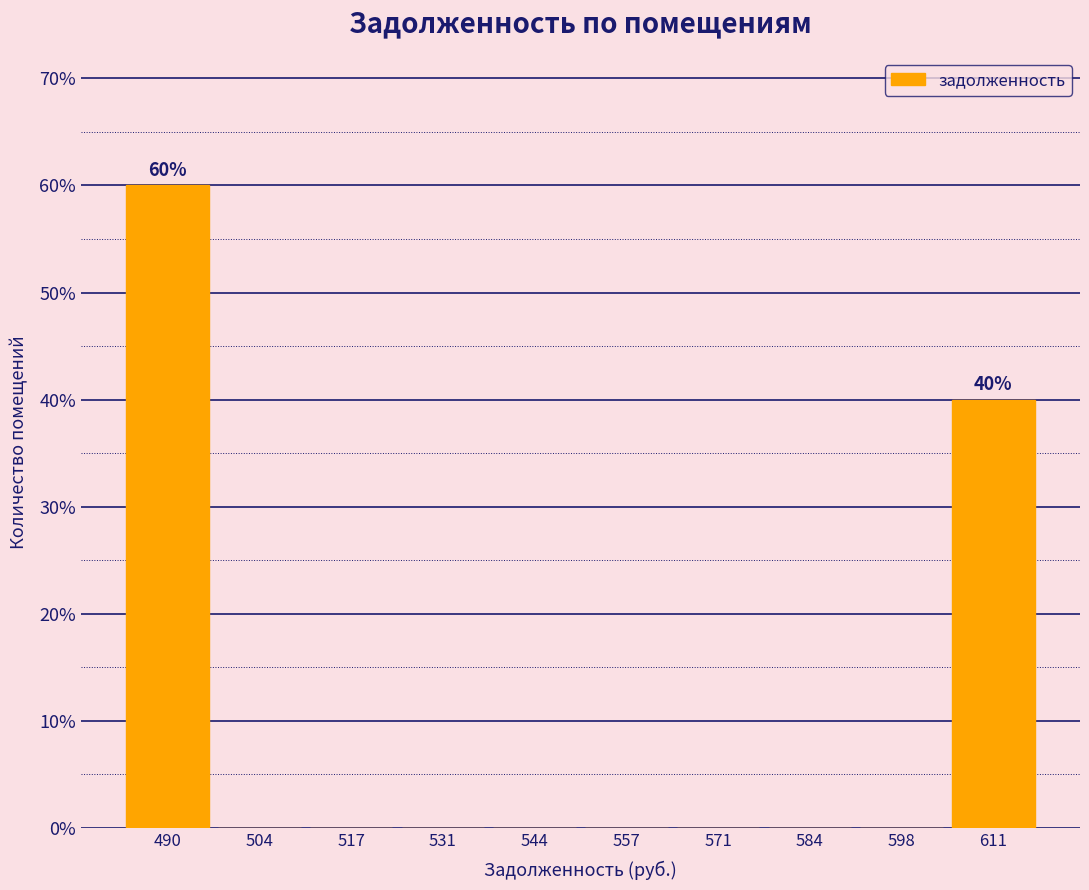

Over which range of the x-axis is the bar tallest?

484 to 498